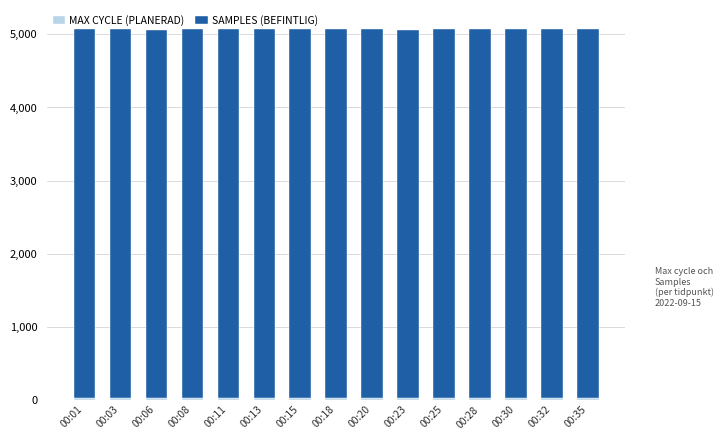

Are the bars grouped side by side (vs. stacked)?

No